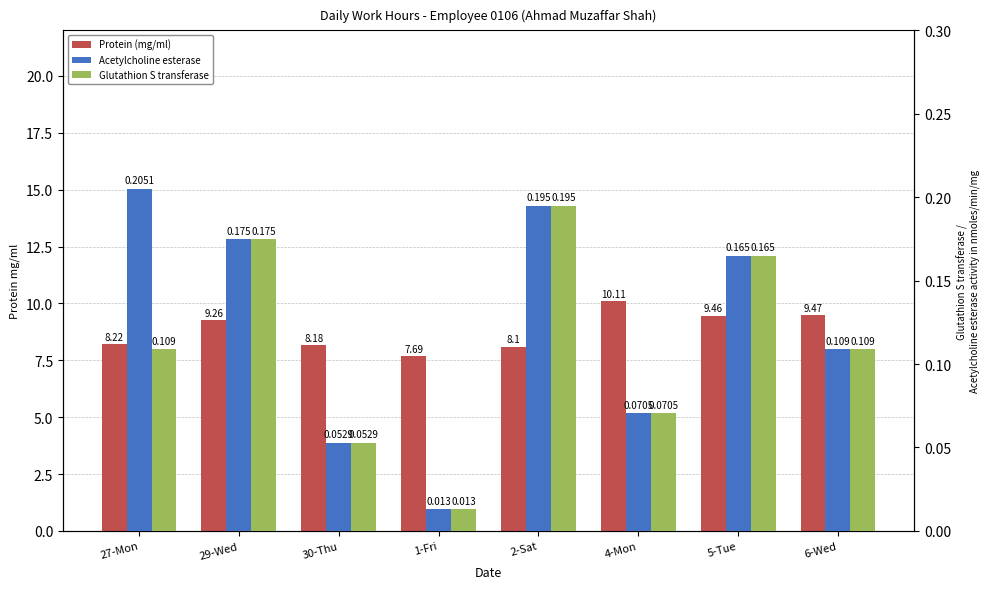

List the labels in order of Glutathion S transferase value, smallest first.

1-Fri, 30-Thu, 4-Mon, 27-Mon, 6-Wed, 5-Tue, 29-Wed, 2-Sat